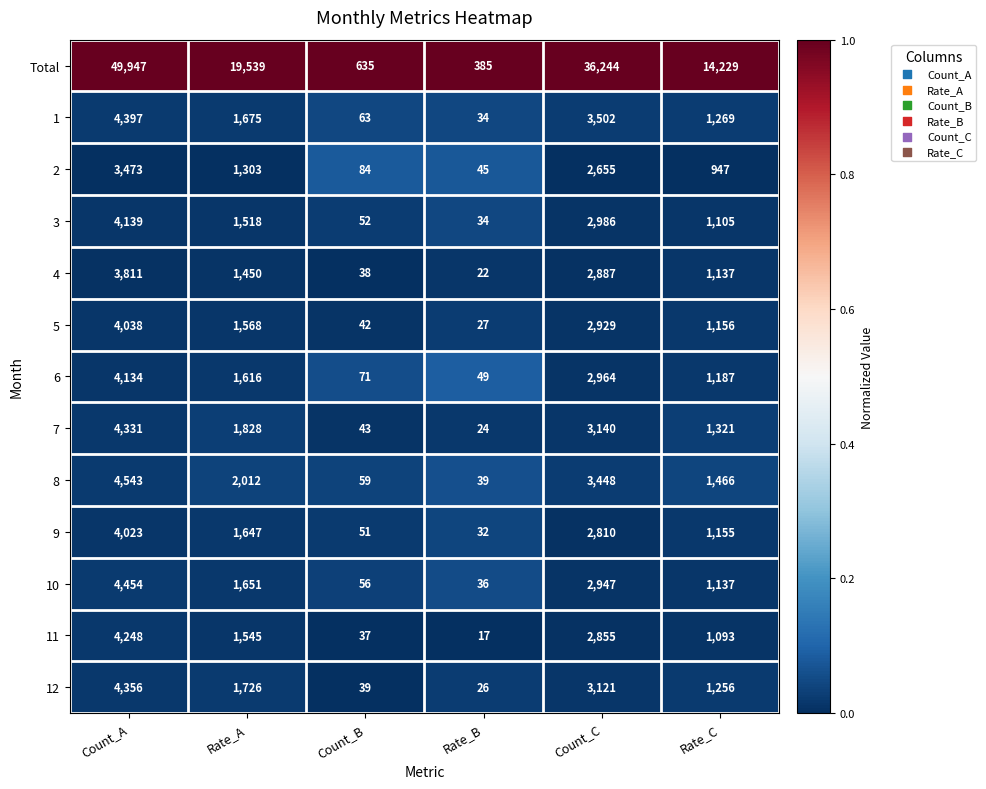

Which series has the largest range (max minus min)?

Total